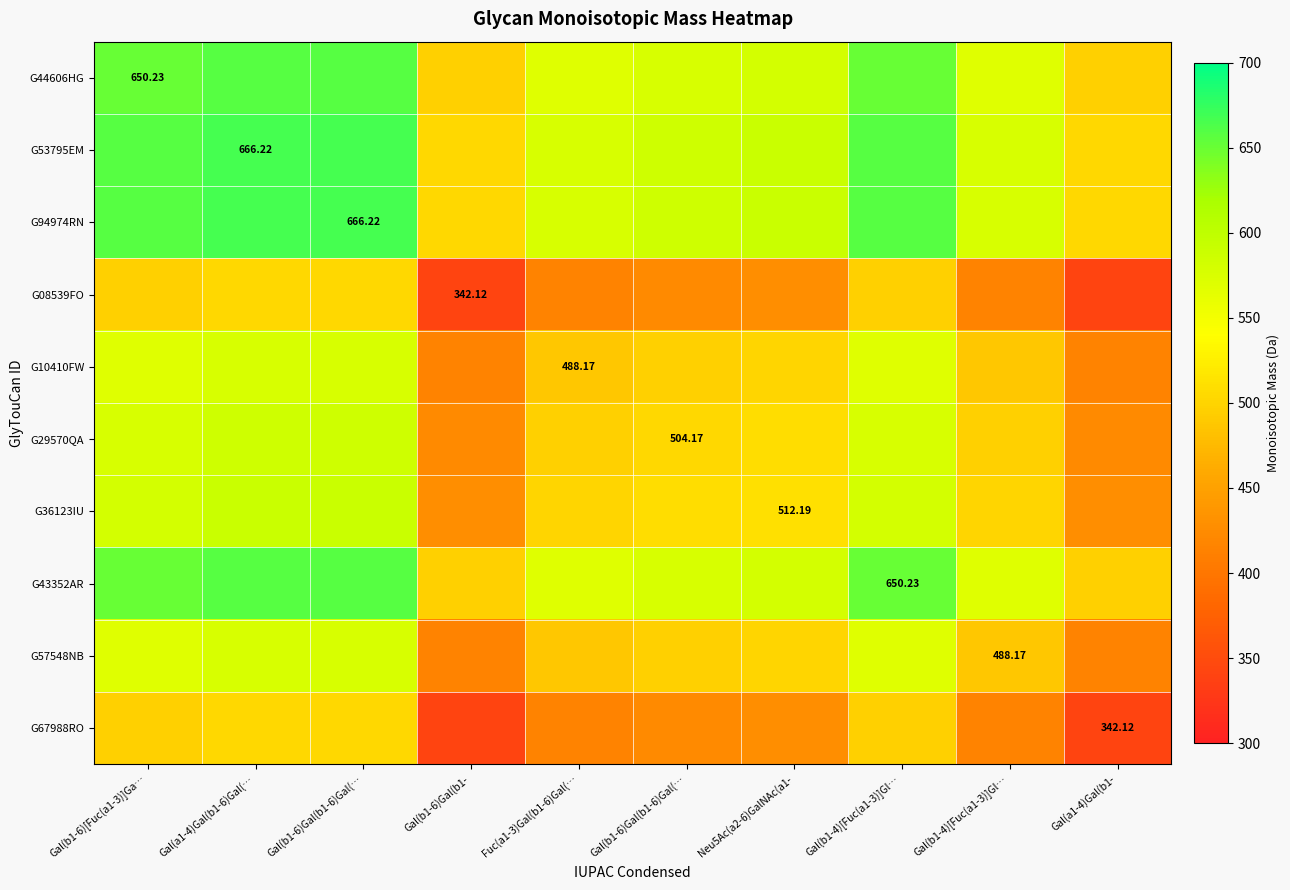

Which category has the highest value in the G44606HG series?

Gal(a1-4)Gal(b1-6)Gal(…